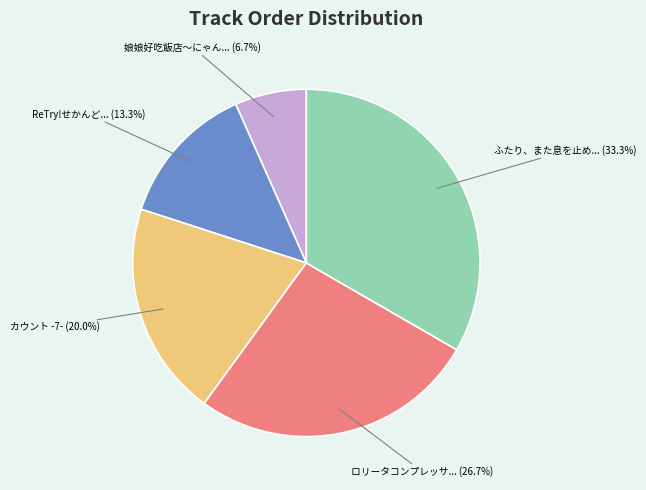

Does any single category account for the majority?

No